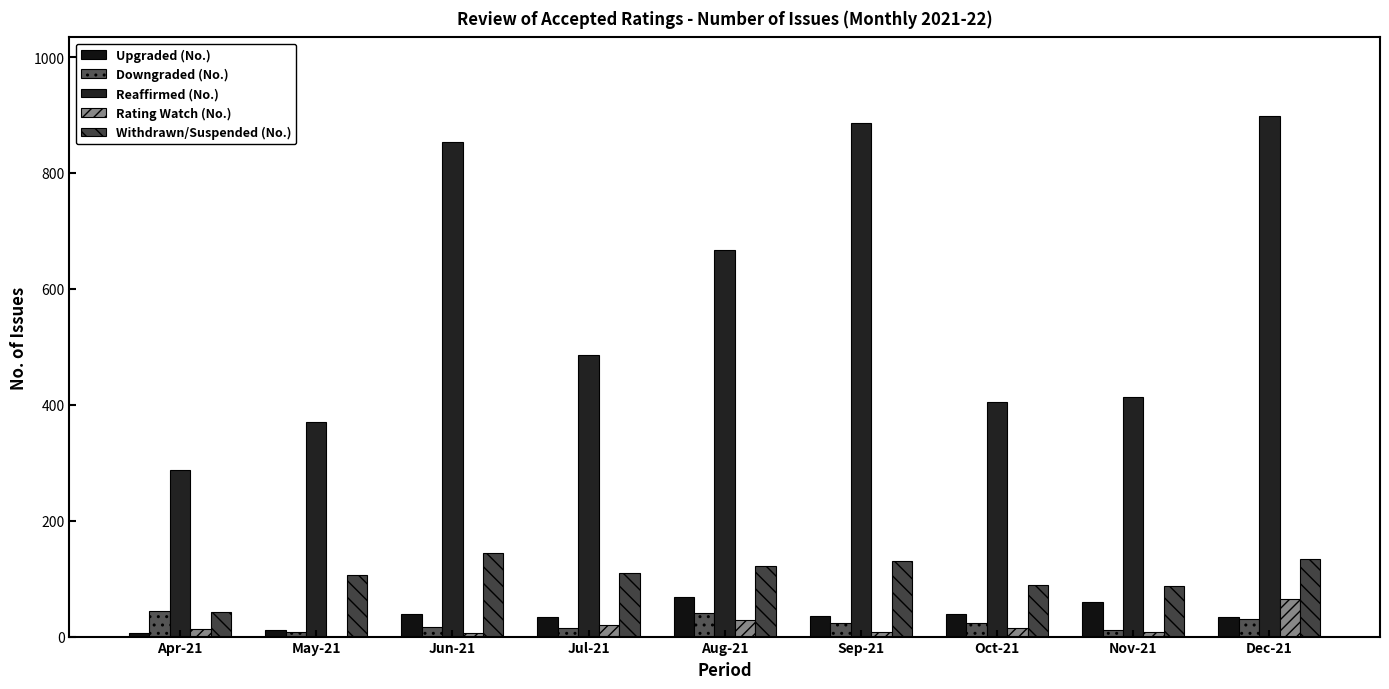

At which label does Upgraded (No.) reach its peak?

Aug-21